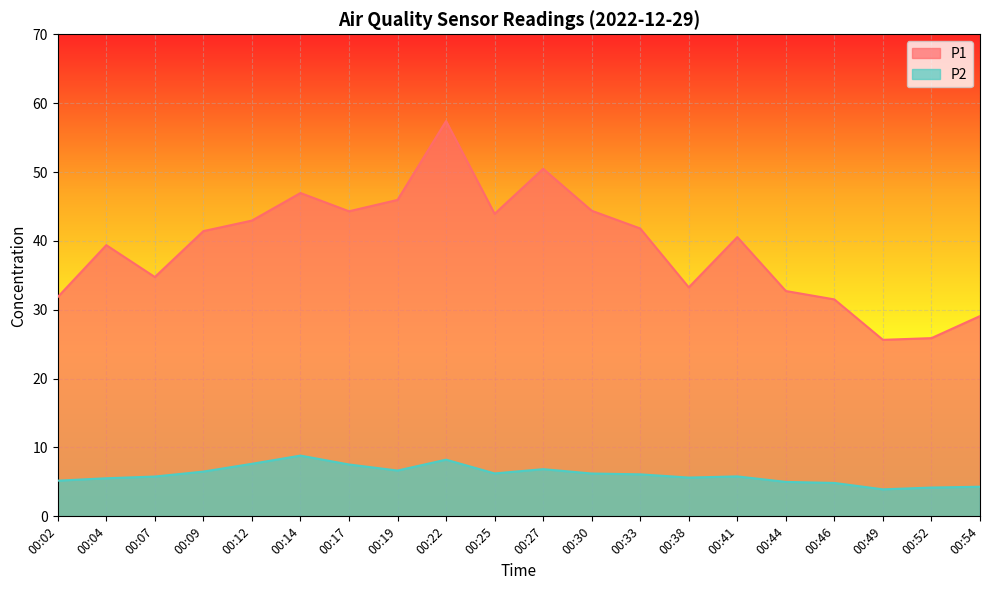

The value of P1 at 00:12 is 43.0. True or false?

True